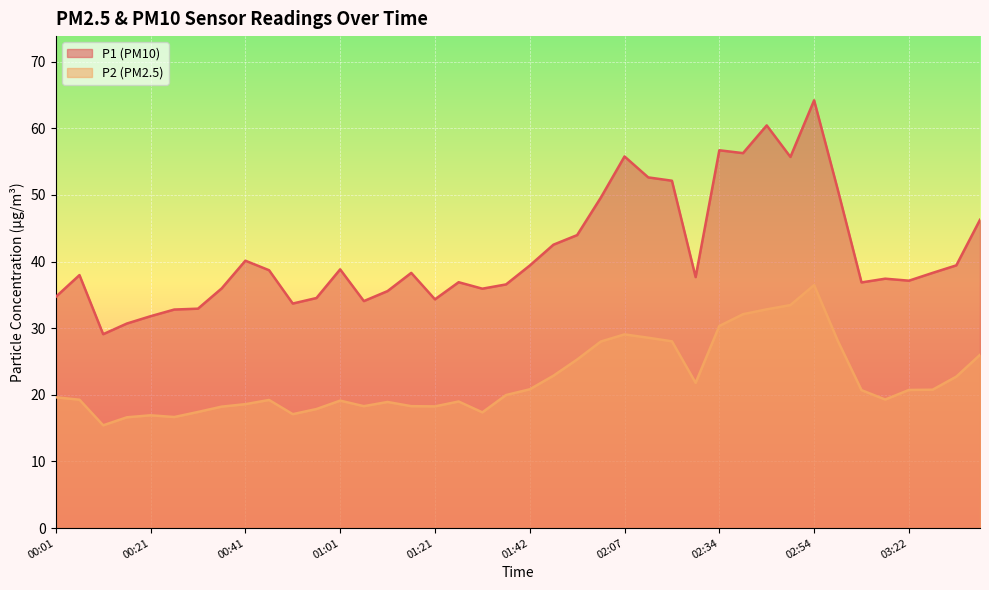

Between 00:36 and 02:34, which series saw the biggest shift?

P1